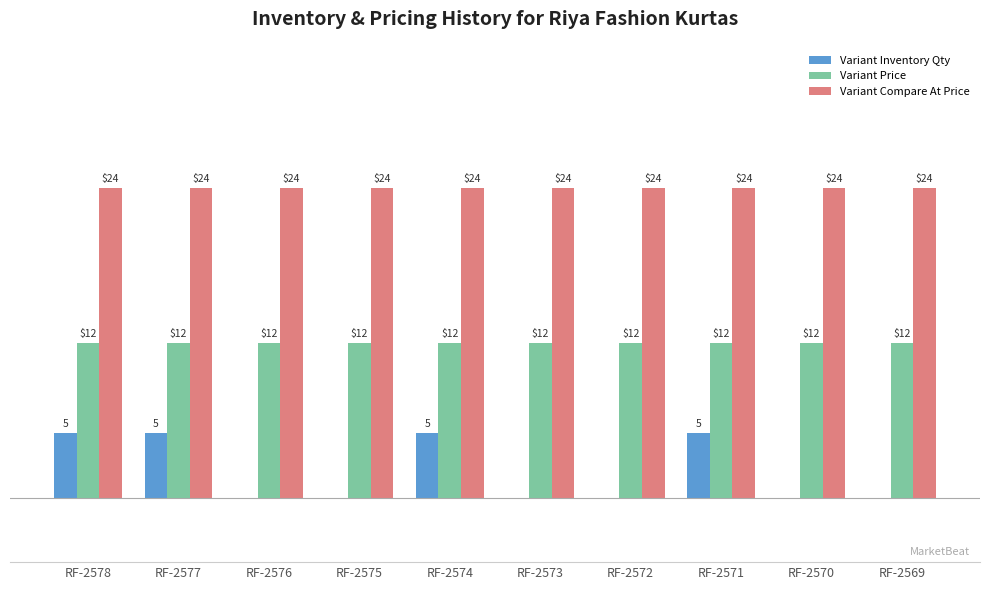

Between RF-2574 and RF-2569, which series saw the biggest shift?

Variant Inventory Qty